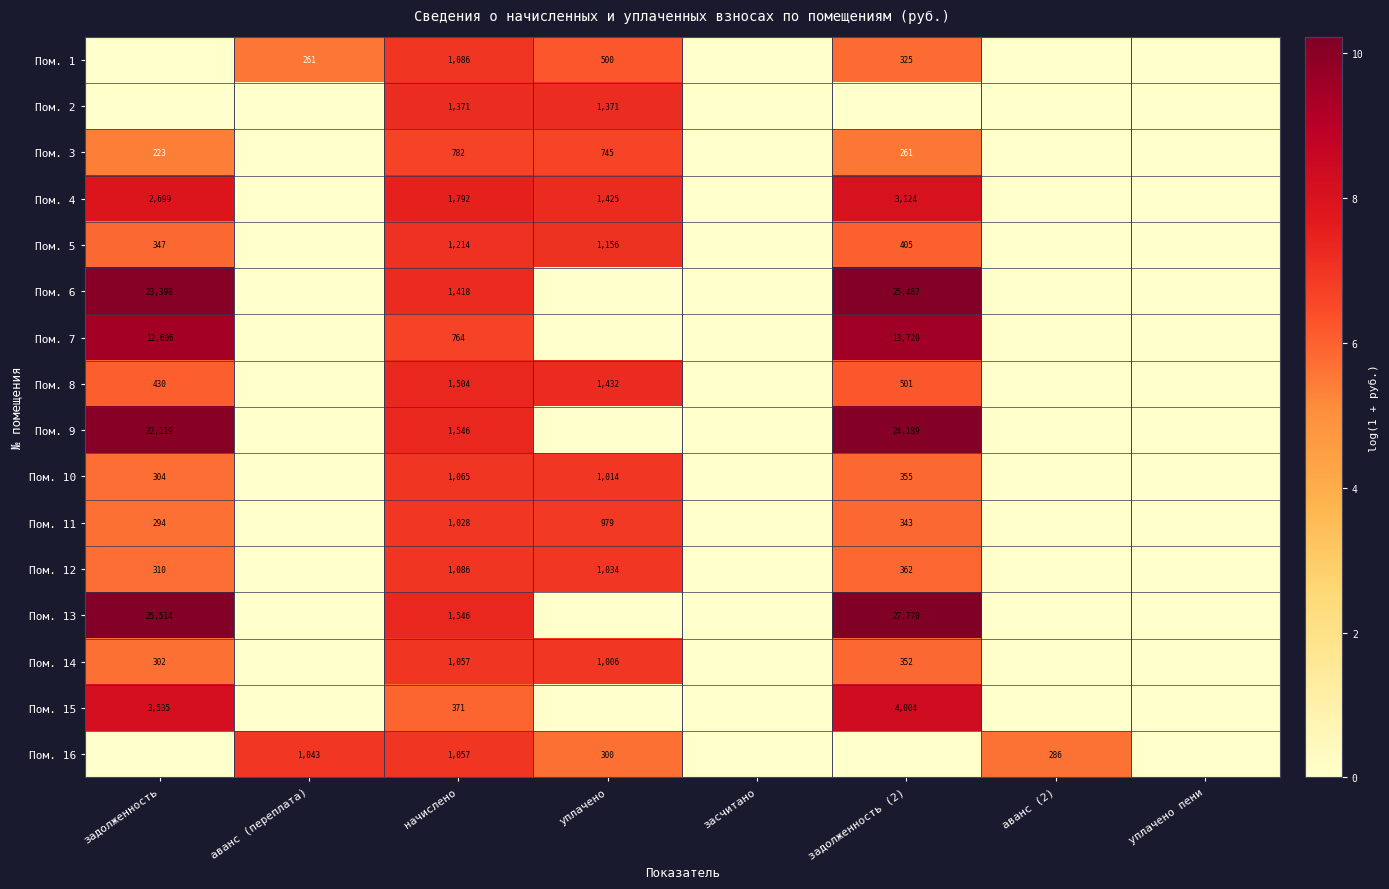

Is it true that Пом. 4 equals 1792 at начислено?

True